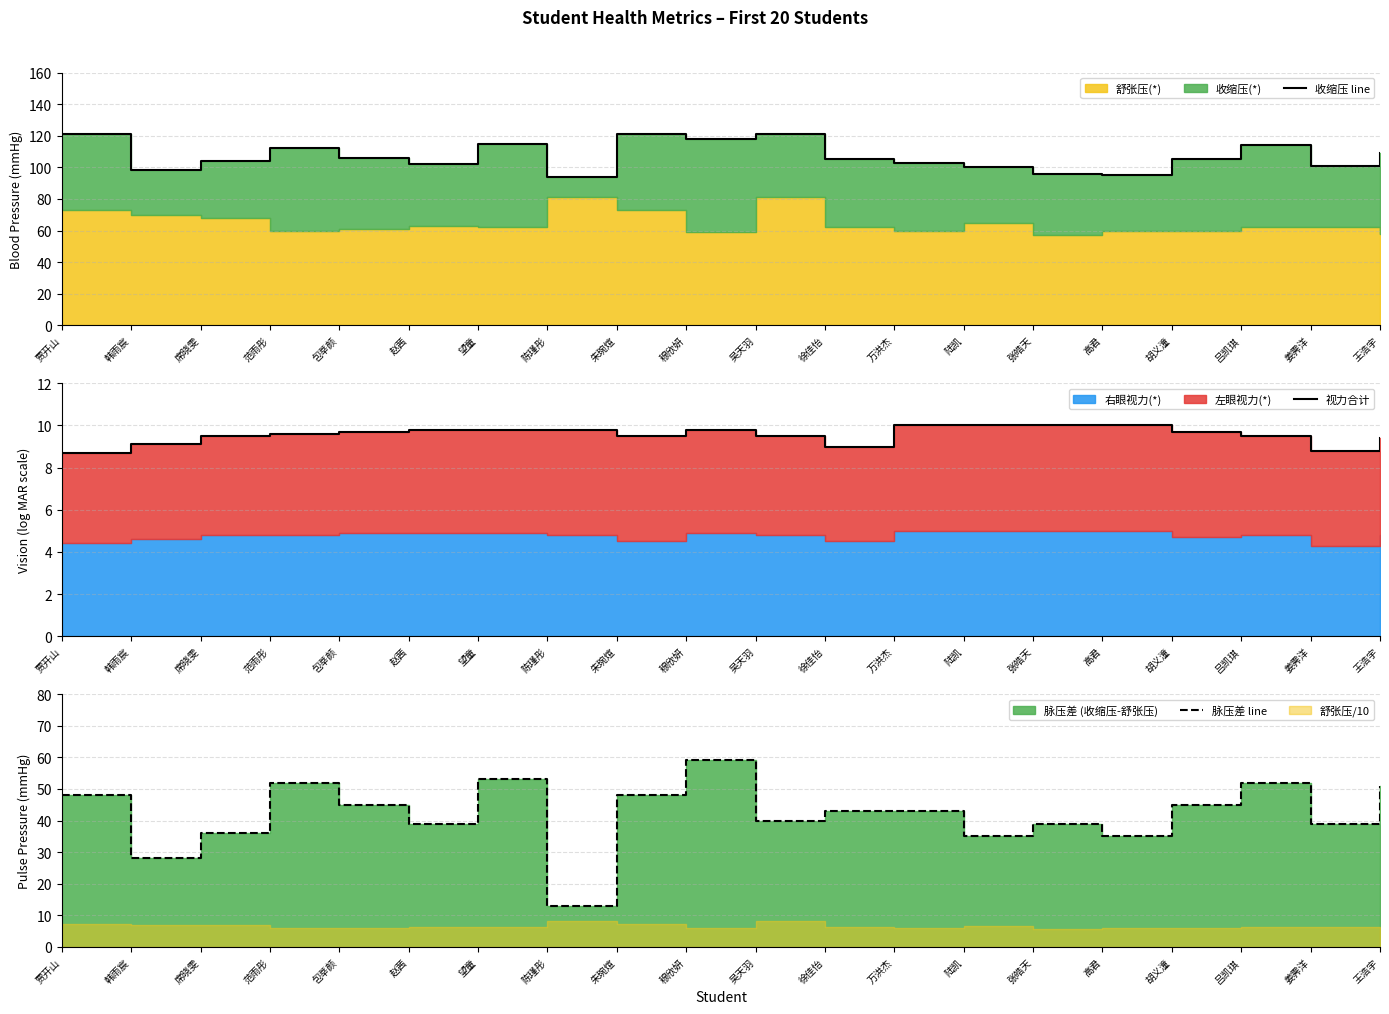

Reading right to left, list all the values displayed in this chart.

收缩压 line: 109.0	101.0	114.0	105.0	95.0	96.0	100.0	103.0	105.0	121.0	118.0	121.0	94.0	115.0	102.0	106.0	112.0	104.0	98.0	121.0
视力合计: 9.4	8.8	9.5	9.7	10.0	10.0	10.0	10.0	9.0	9.5	9.8	9.5	9.8	9.8	9.8	9.7	9.6	9.5	9.1	8.7
脉压差 line: 51.0	39.0	52.0	45.0	35.0	39.0	35.0	43.0	43.0	40.0	59.0	48.0	13.0	53.0	39.0	45.0	52.0	36.0	28.0	48.0